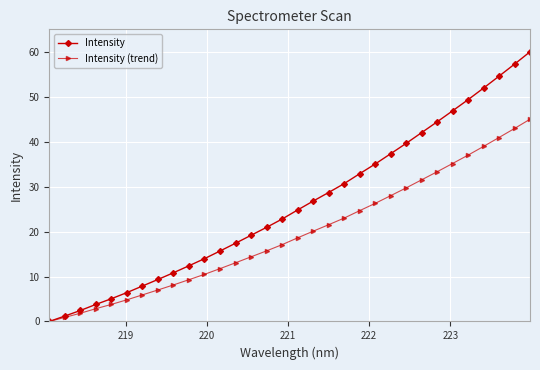

What is the greatest value displayed?

60.0